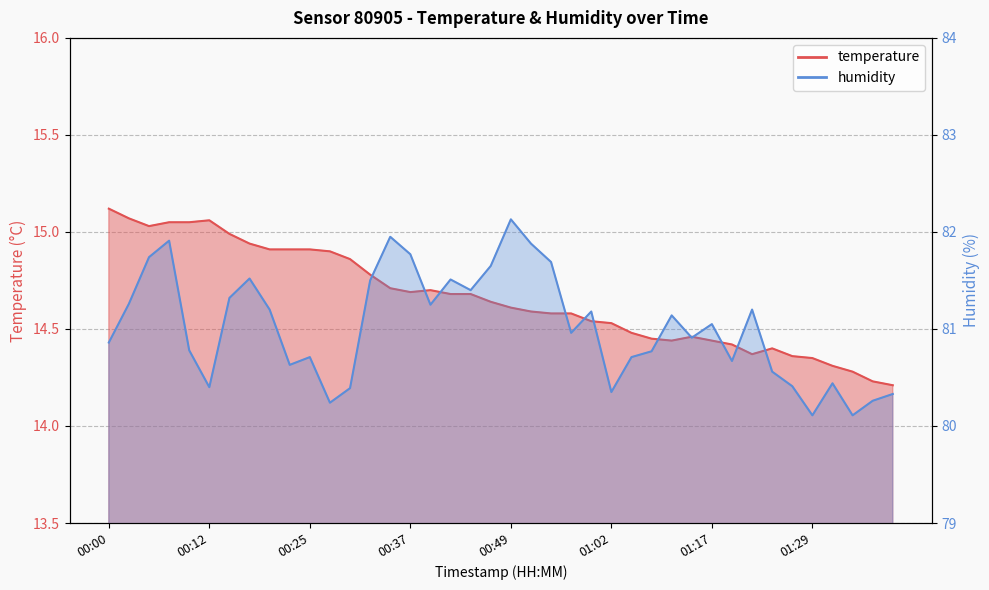

What is the lowest value of the humidity series?

80.1